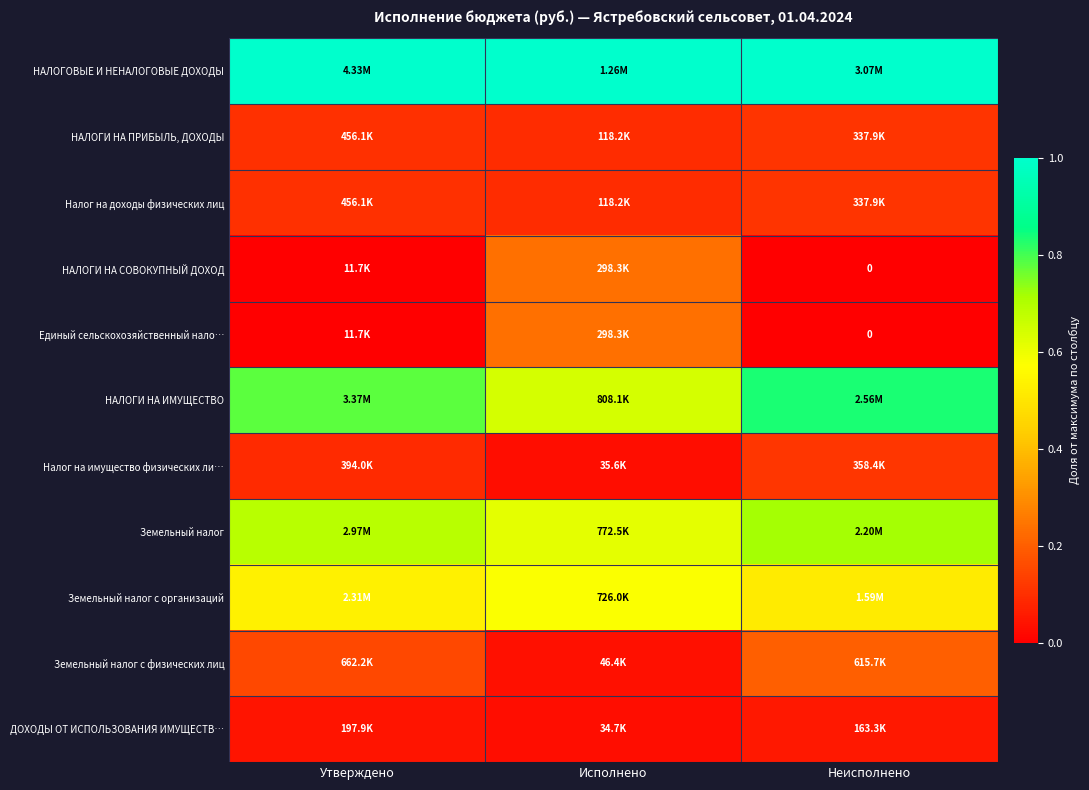

Which series has the largest total across all categories?

НАЛОГОВЫЕ И НЕНАЛОГОВЫЕ ДОХОДЫ